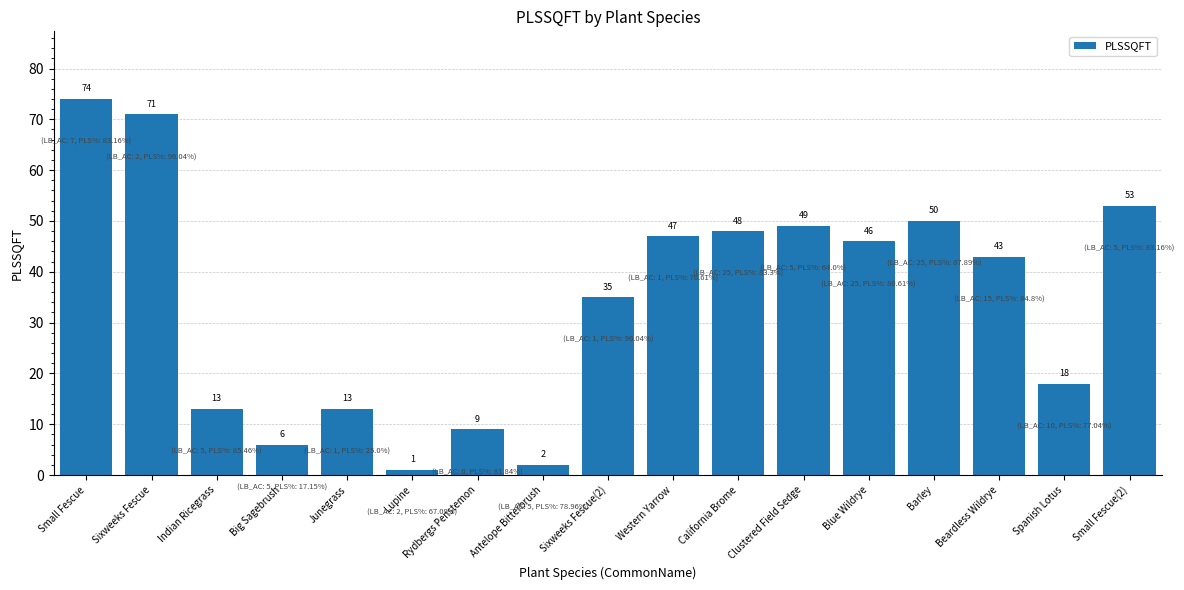

What is the label of the 17th bar from the left?

Small Fescue(2)